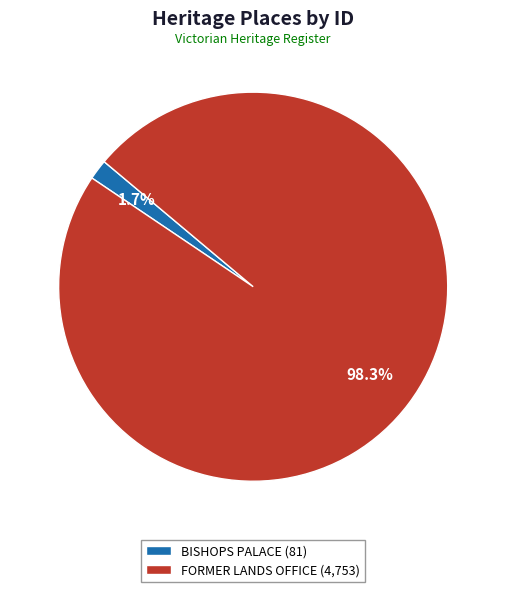

What is the majority slice?

FORMER LANDS OFFICE